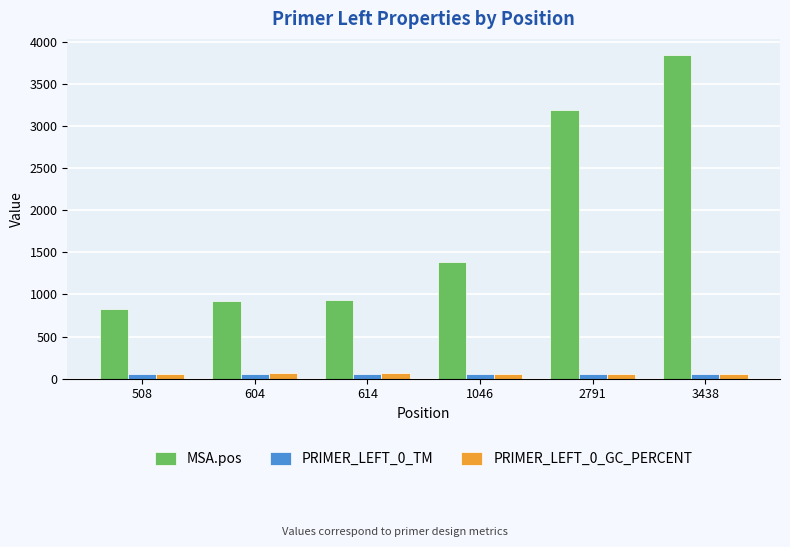

Which series has the largest total across all categories?

MSA.pos